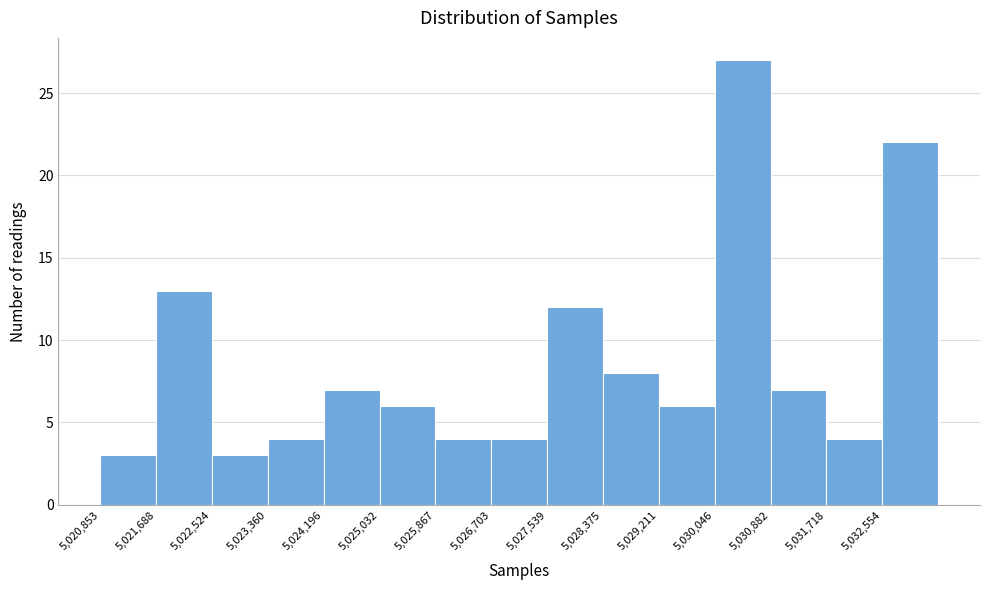

What is the height of the bar covering 5030000 to 5030900 on the x-axis? Neither the bar edges nor the heights are printed on the chart, so give them approximately, as read against the axes.

27